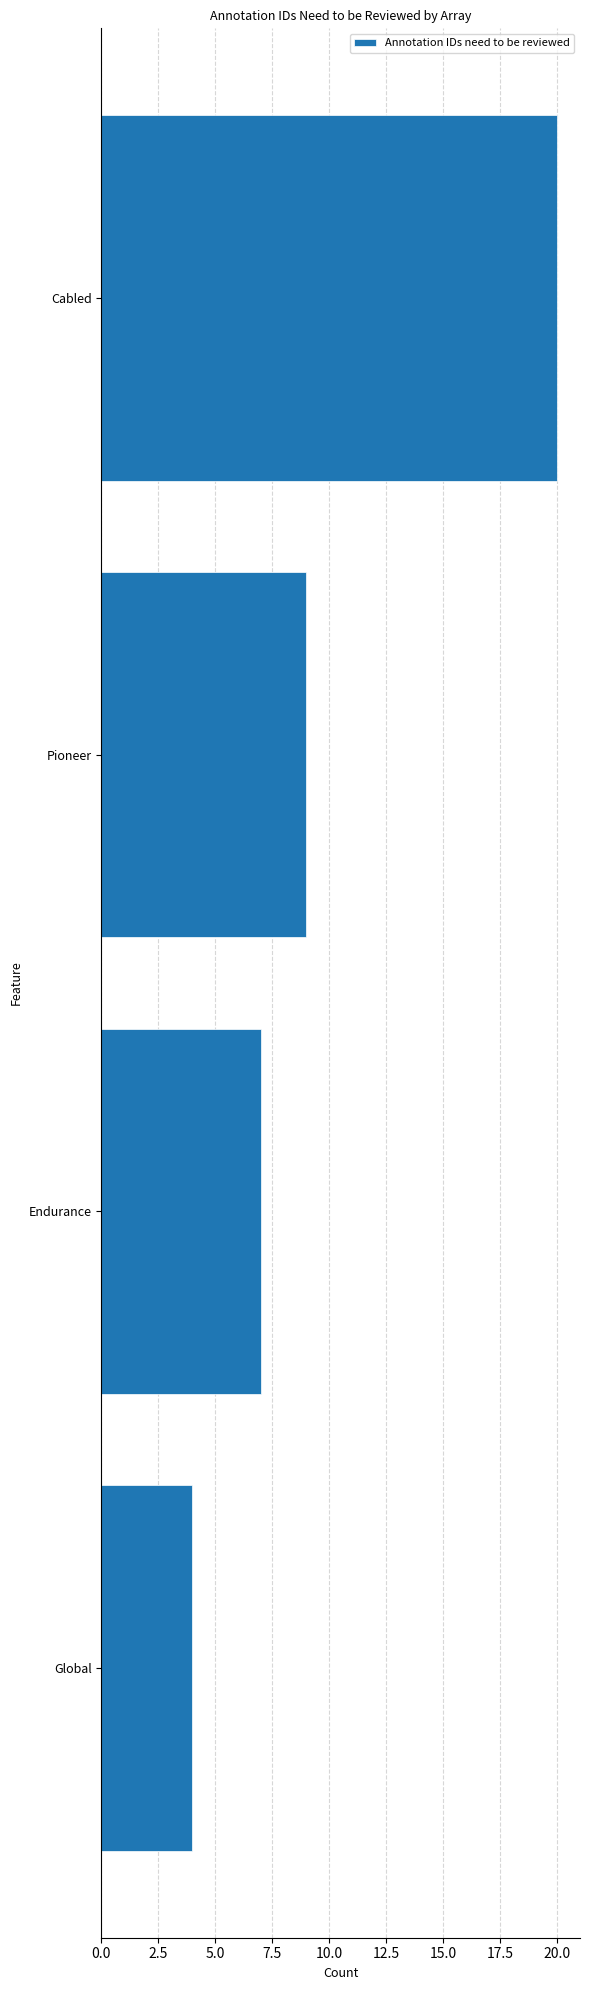

Count the number of categories in the chart.

4